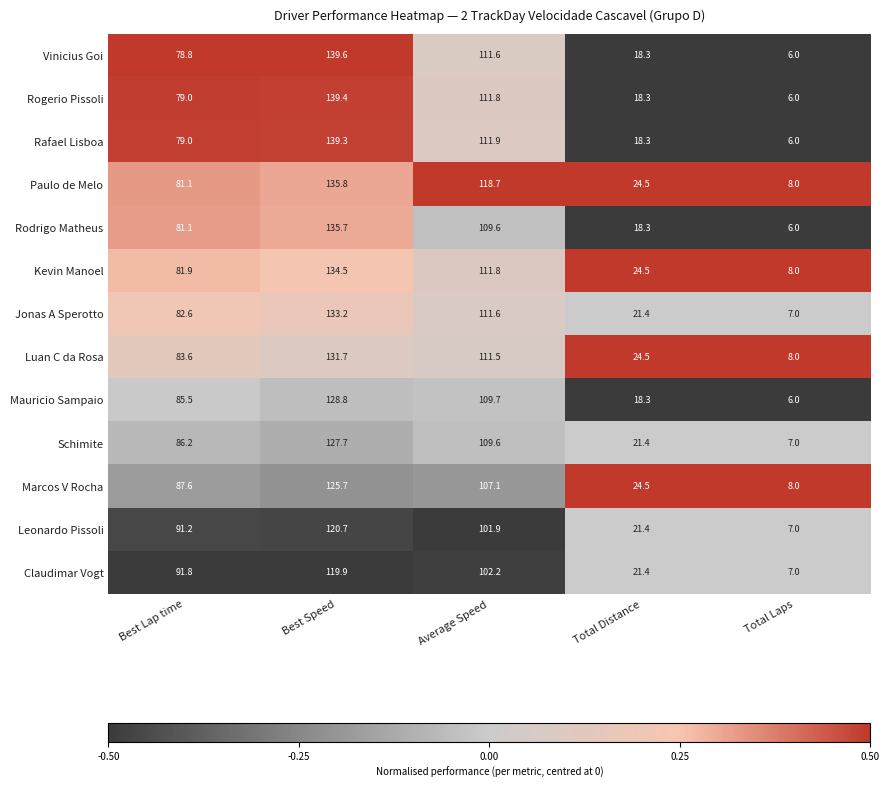

At which label does Jonas A Sperotto first exceed 82?

Best Lap time